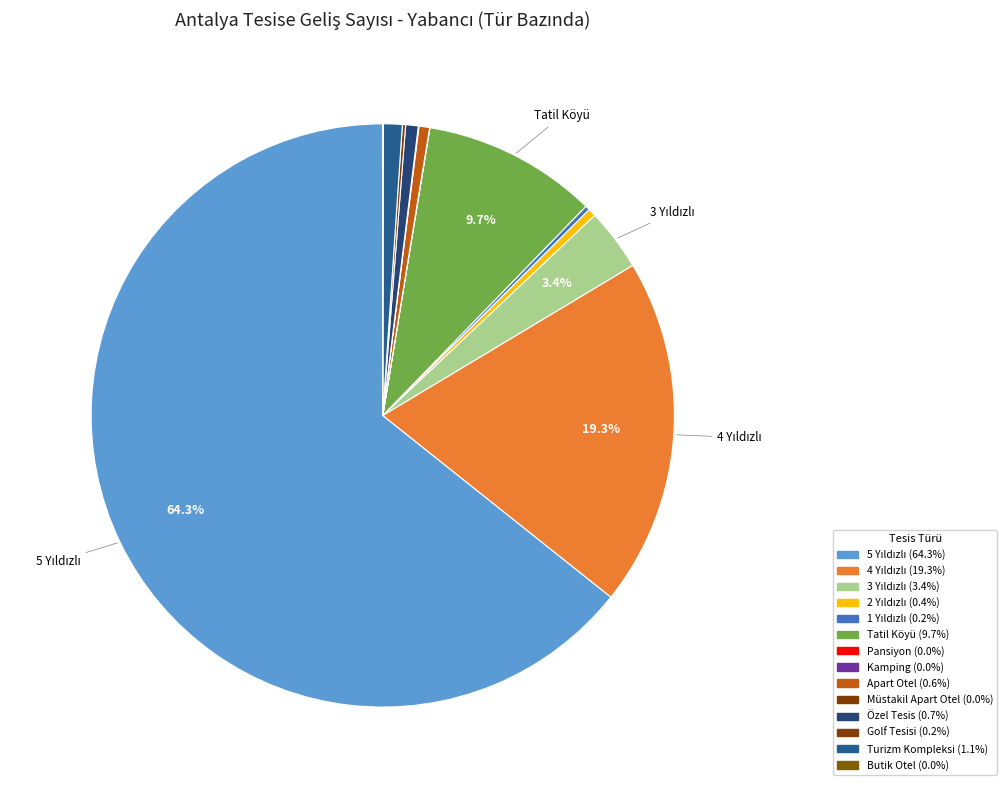

To the nearest percent, what is the average slice percentage?

7%